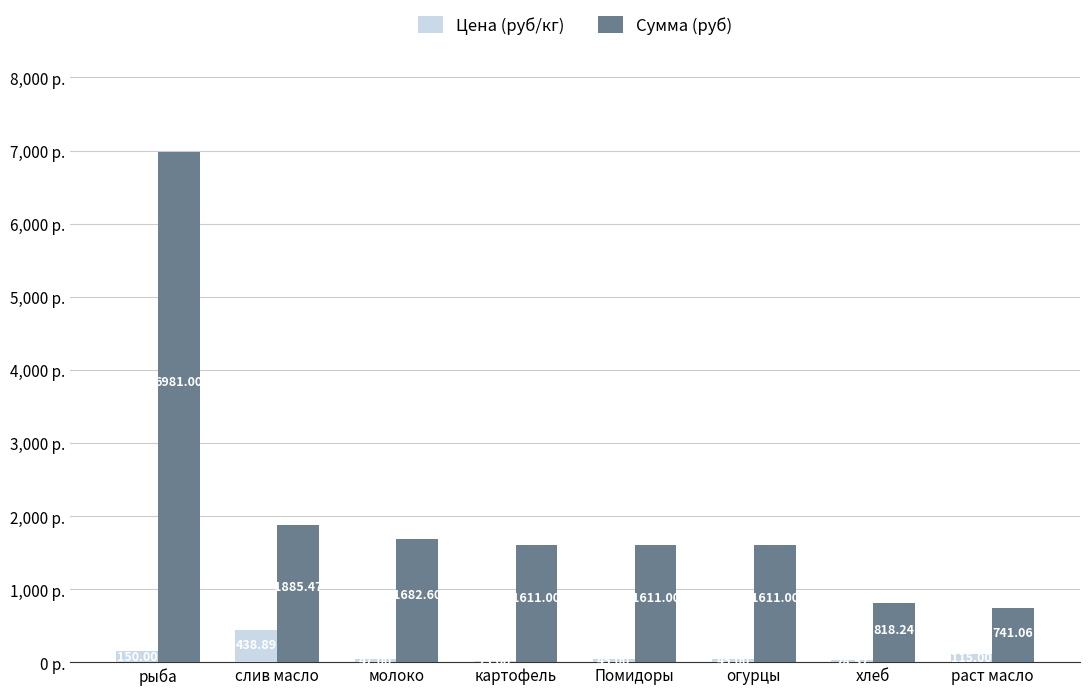

What is the greatest value displayed?

6981.0